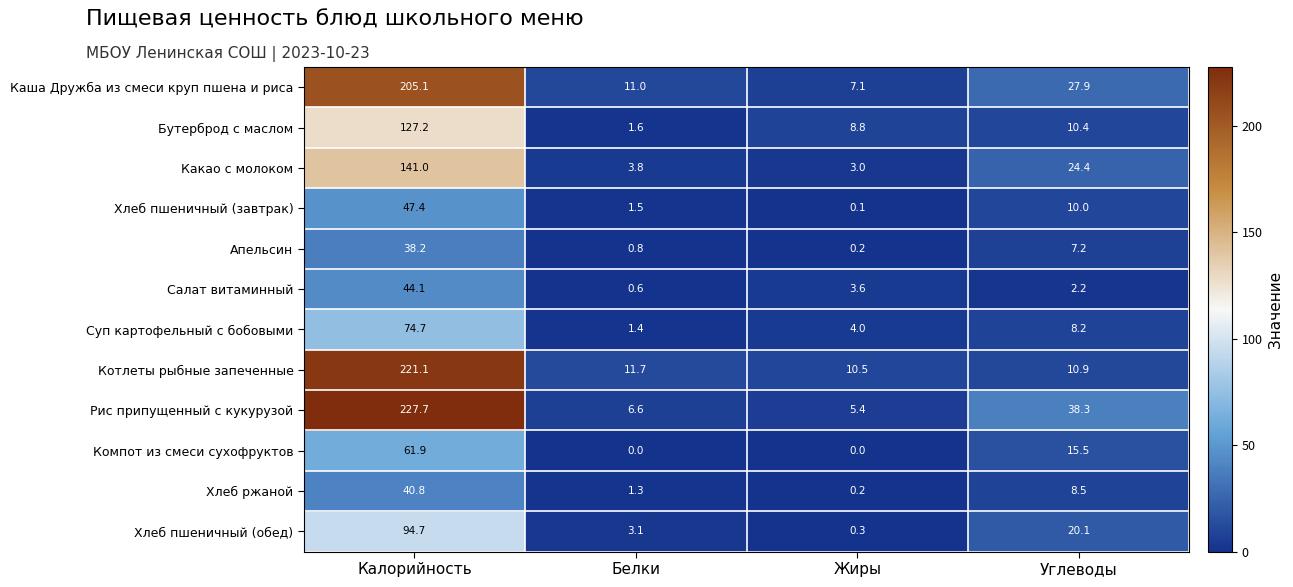

How many values in the Рис припущенный с кукурузой series exceed 38?

2